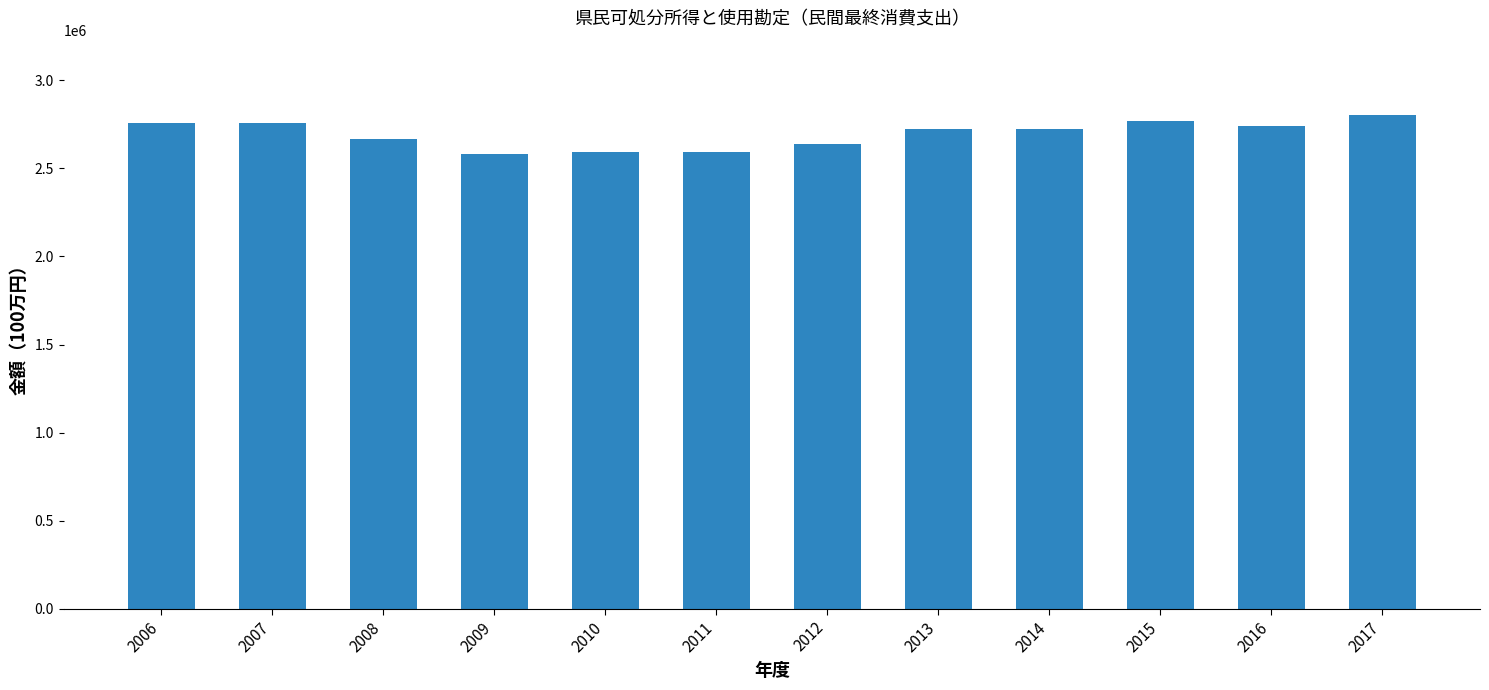

What is the average value?

2695548.4